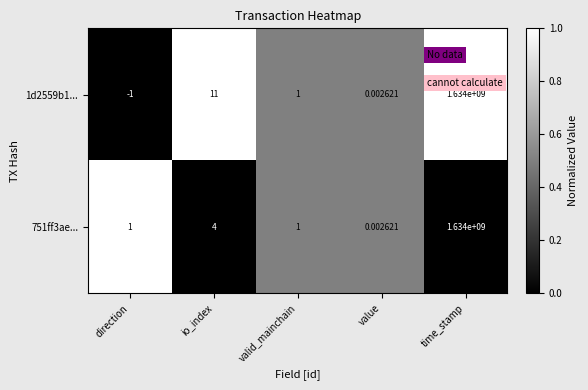

At which category does the chart reach its peak across all series?

time_stamp